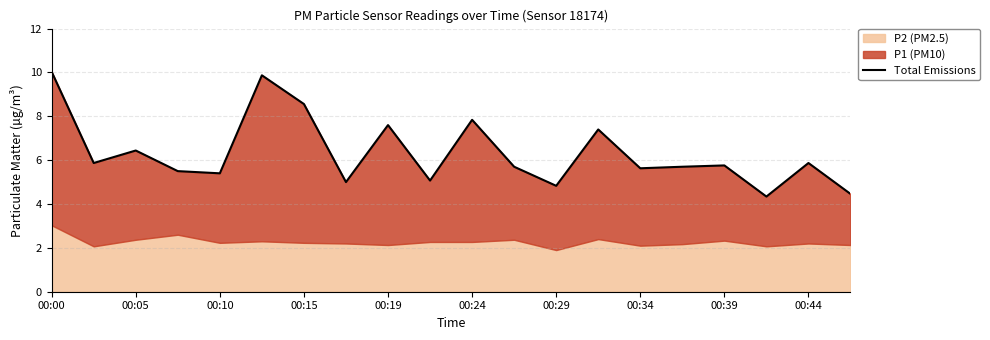

What is the ratio of the value at 00:29 to the value at 00:10?

0.9